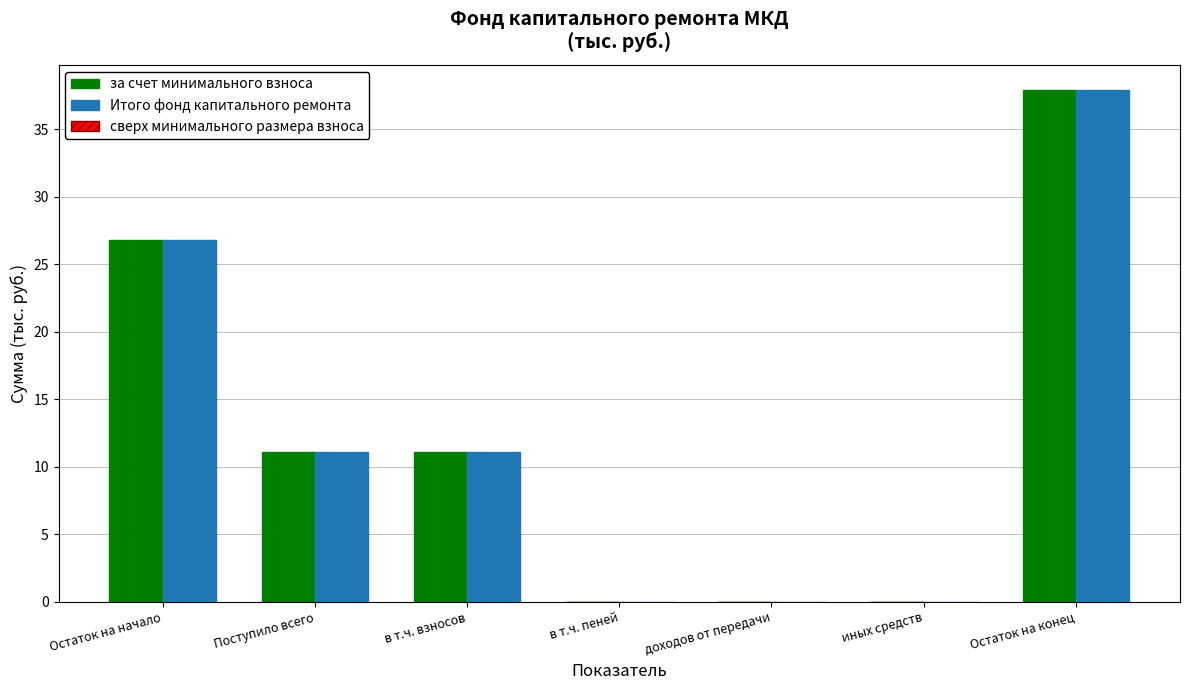

Reading left to right, transcribe all the data shown in this chart.

за счет минимального взноса: Остаток на начало=26.8	Поступило всего=11.1	в т.ч. взносов=11.1	в т.ч. пеней=0.0	доходов от передачи=0.0	иных средств=0.0	Остаток на конец=37.9
Итого фонд капитального ремонта: Остаток на начало=26.8	Поступило всего=11.1	в т.ч. взносов=11.1	в т.ч. пеней=0.0	доходов от передачи=0.0	иных средств=0.0	Остаток на конец=37.9